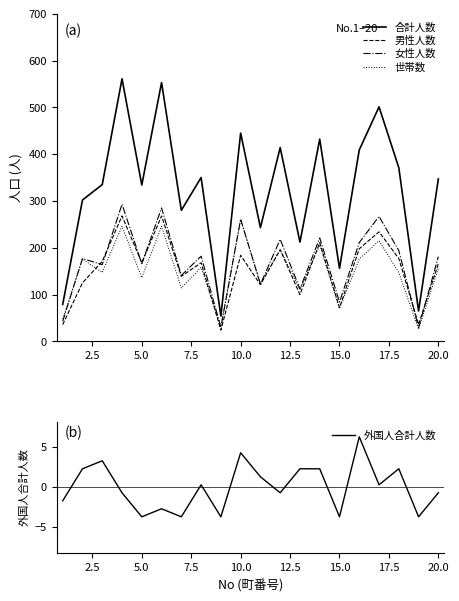

What is the highest value of the 男性人数 series?

268